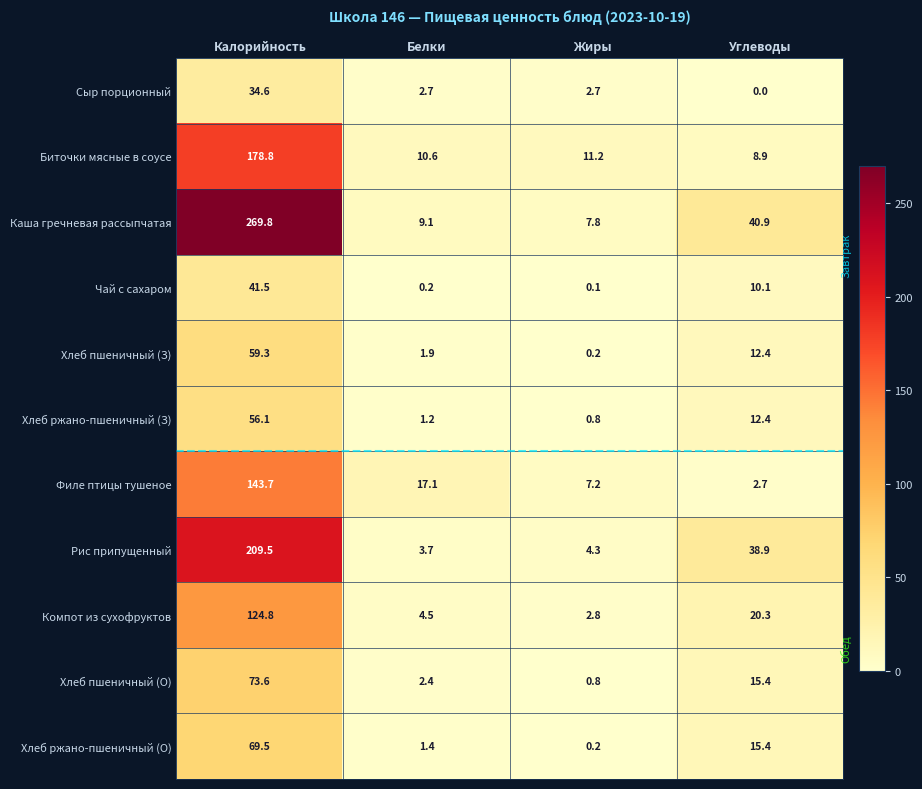

Count the number of data series in this chart.

11